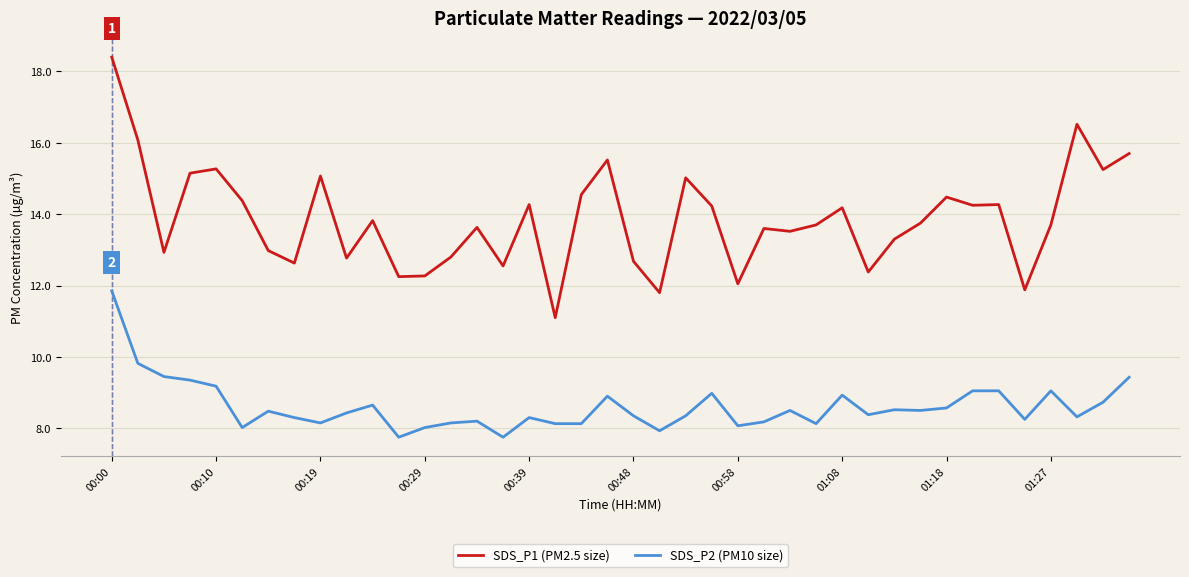

What is the smallest value displayed?

7.8